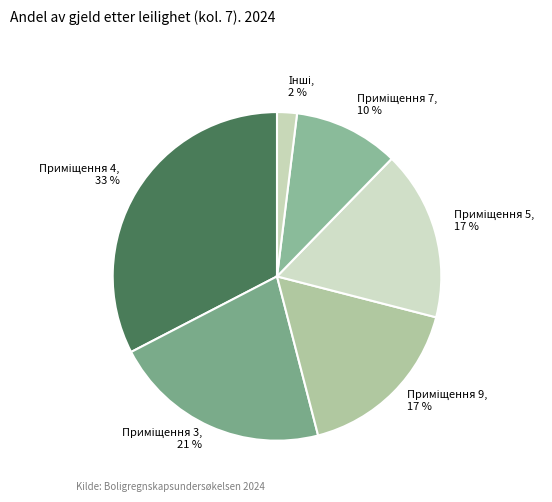

Does any single category account for the majority?

No